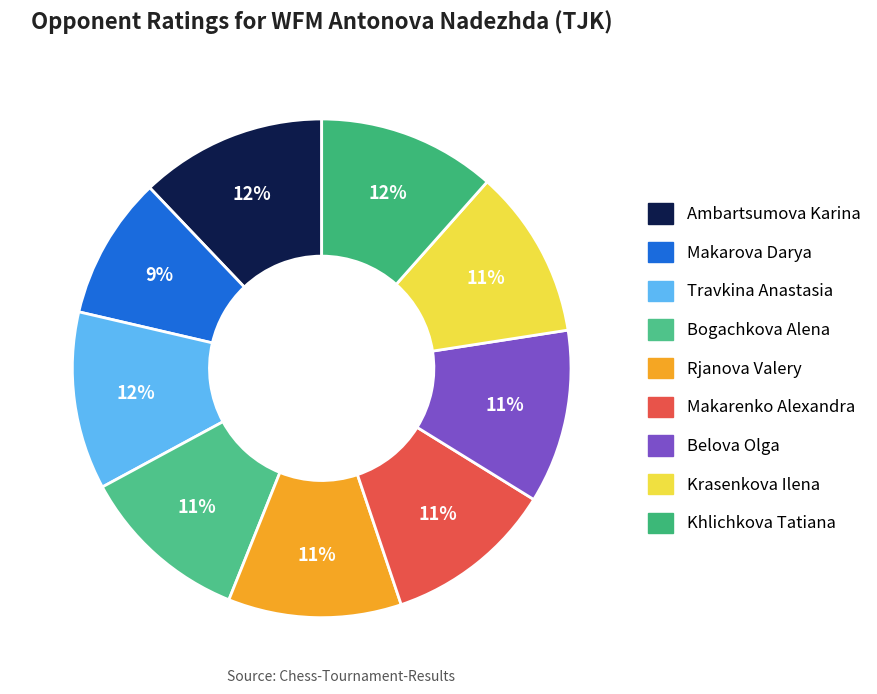

Rank the categories by value from highest to lowest.

Ambartsumova Karina, Khlichkova Tatiana, Travkina Anastasia, Belova Olga, Rjanova Valery, Bogachkova Alena, Makarenko Alexandra, Krasenkova Ilena, Makarova Darya